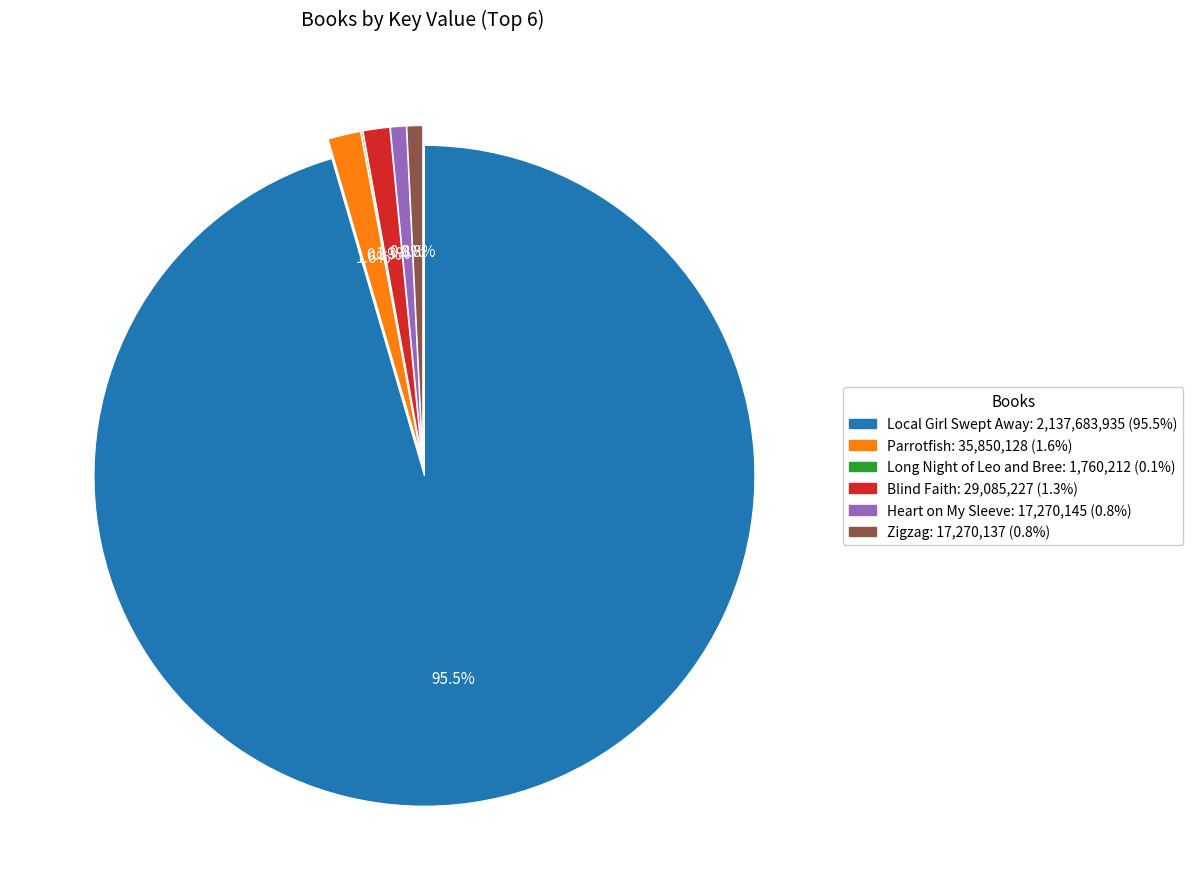

What portion of the pie excludes Heart on My Sleeve?

99.2%